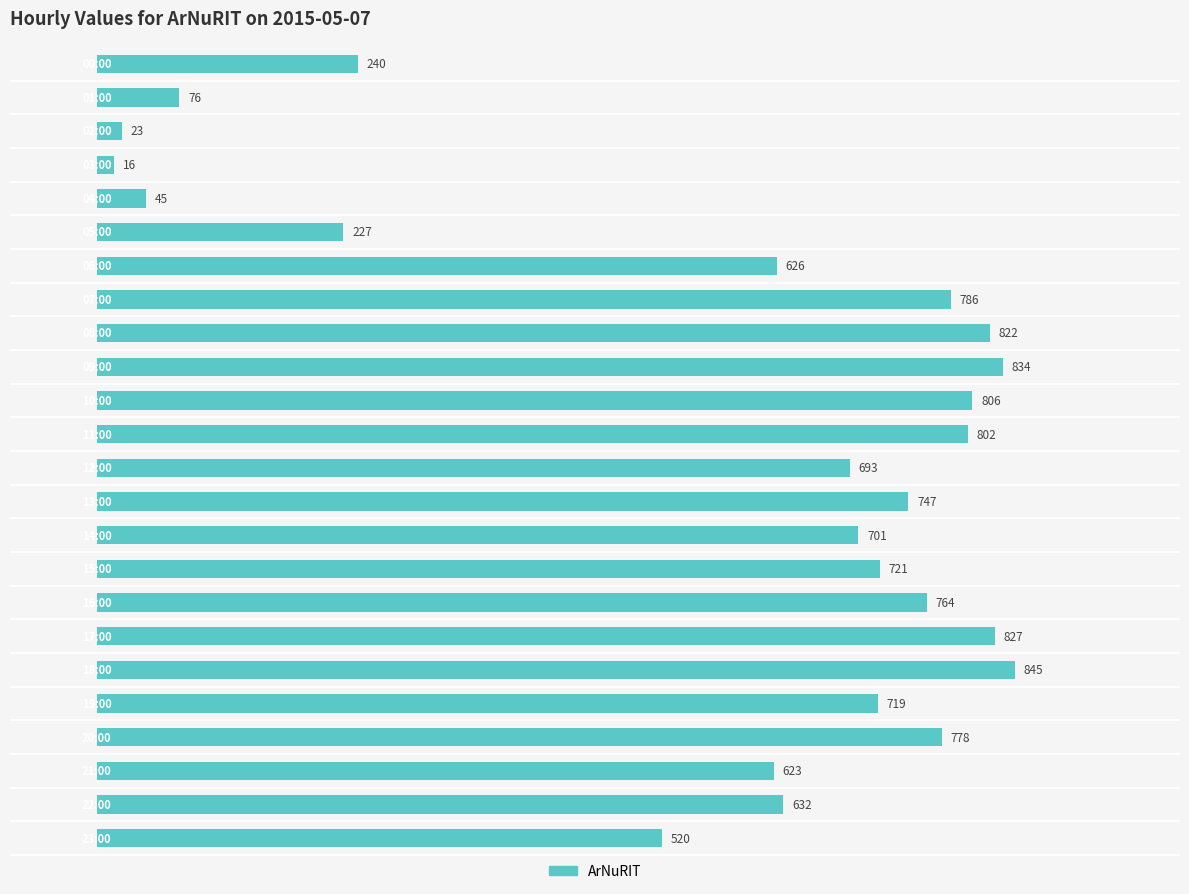

What is the maximum value shown in the chart?

845